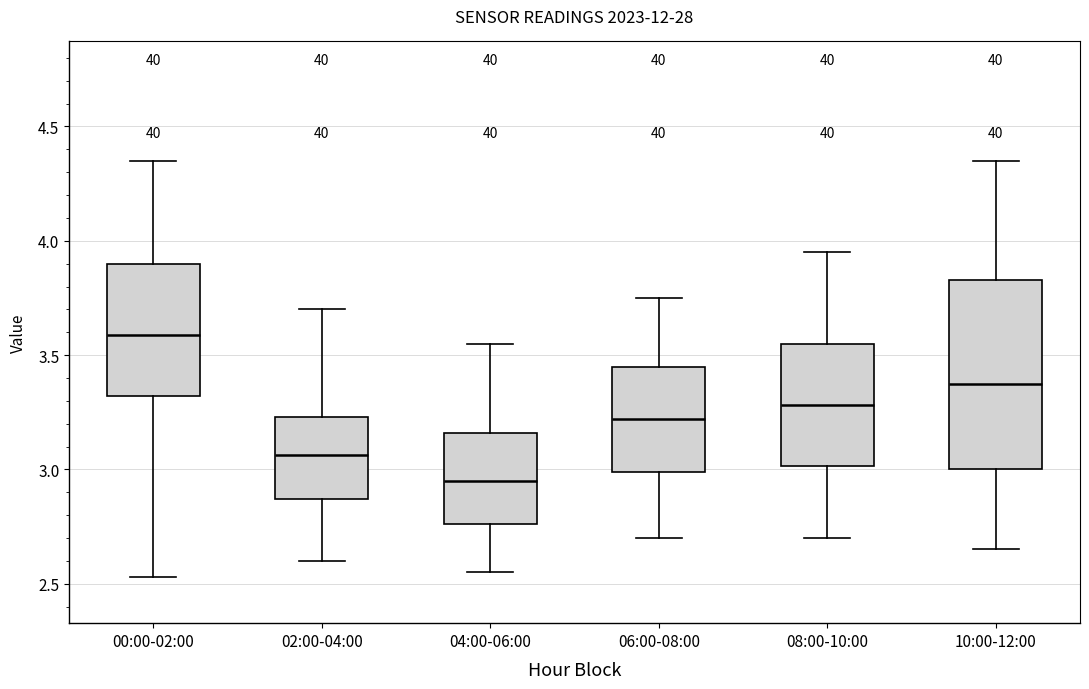

Where does the upper whisker of the box for 08:00-10:00 end on the y-axis? The values are not printed on the chart, so give them approximately, as read against the axis.

3.95